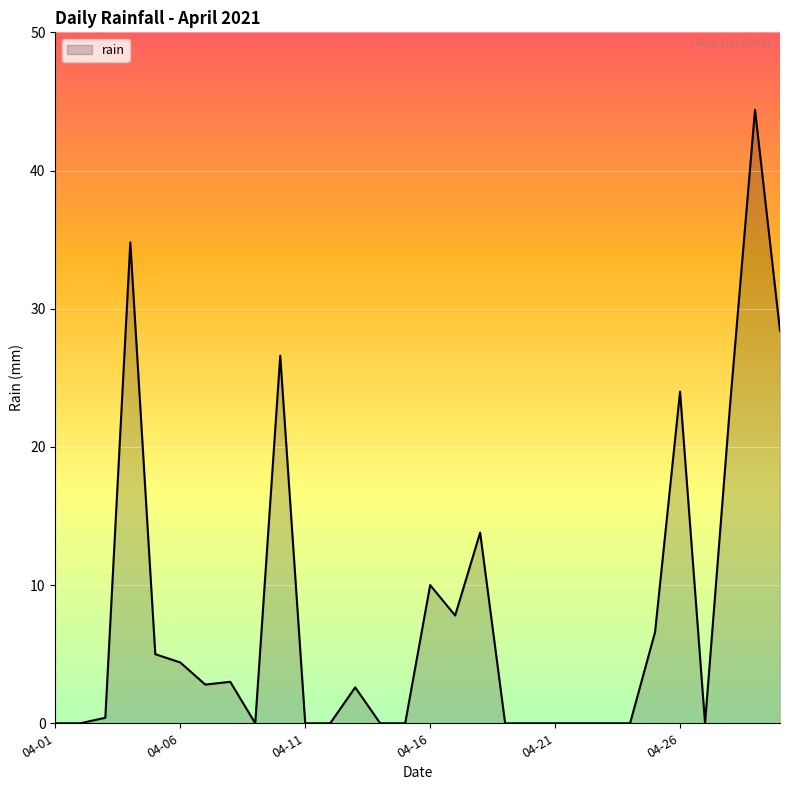

What is the difference between the maximum and minimum values?

44.4